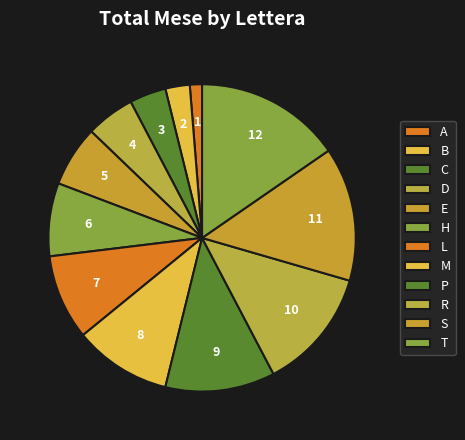

How many slices are in this pie chart?

12